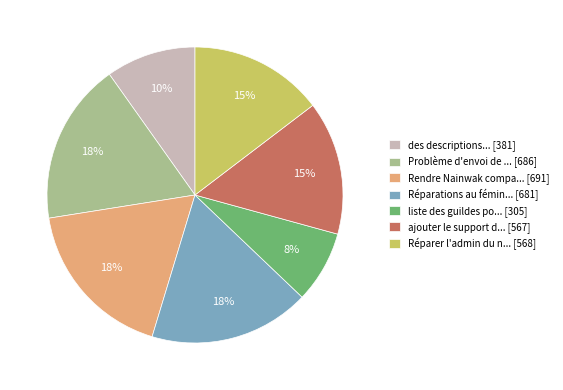

True or false: Problème d'envoi de ... [686] accounts for 18% of the total.

True